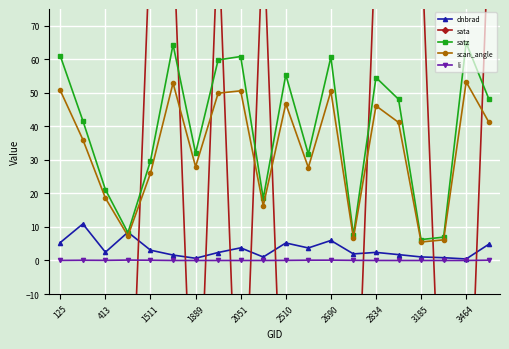

What is the difference between the second highest and second lowest values in the scan_angle series?

46.8